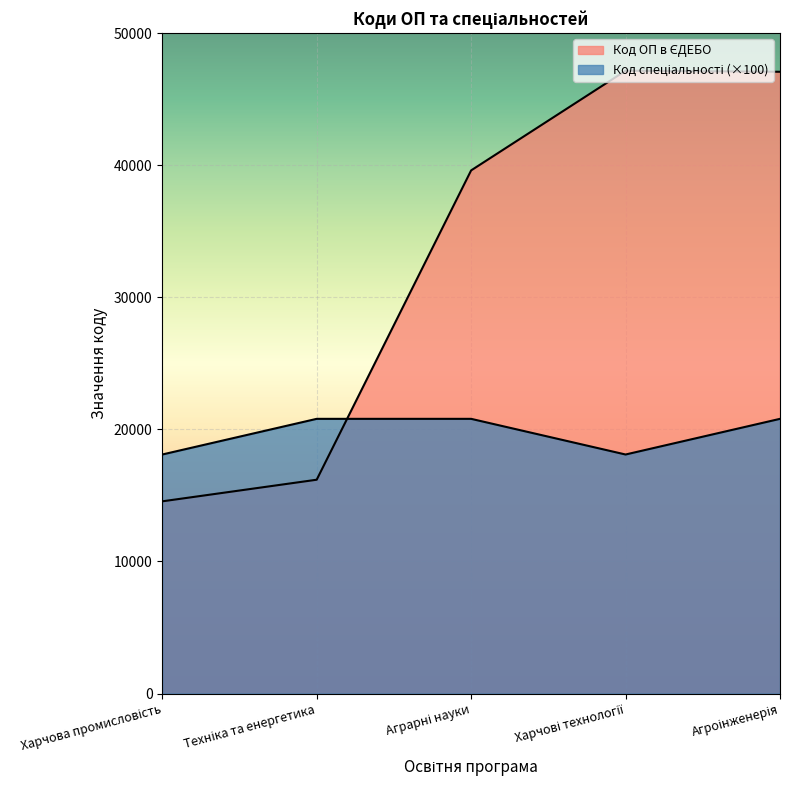

What is the value of the Код ОП в ЄДЕБО point at the 3rd from the left?

39610